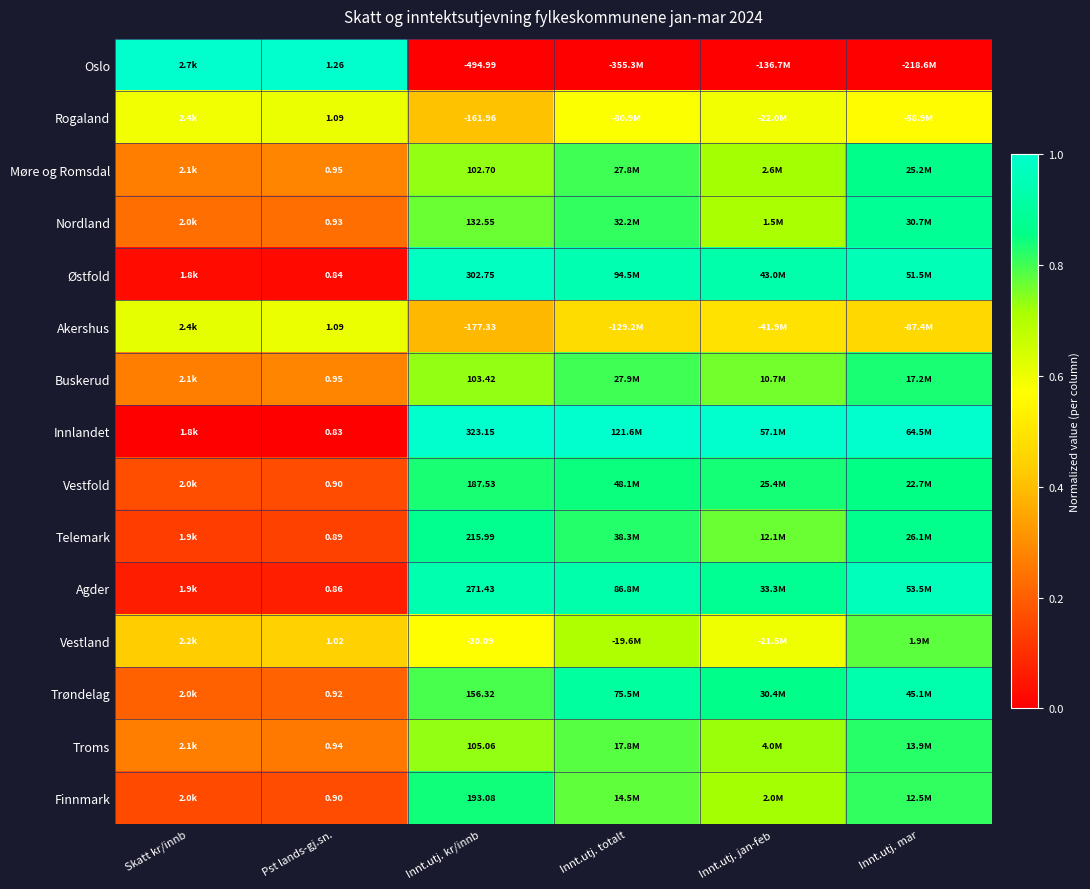

Which category has the highest value in the Agder series?

Innt.utj. mar